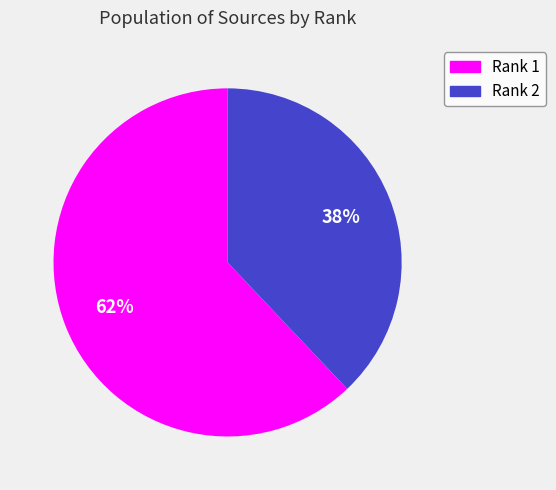

How many slices are in this pie chart?

2